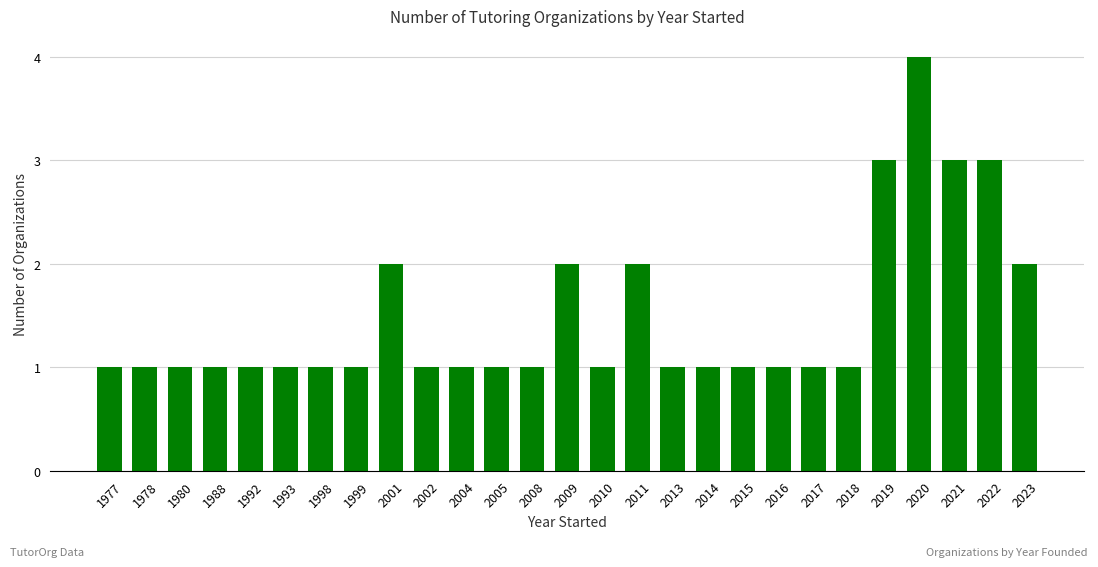

Reading left to right, list all the values displayed in this chart.

1	1	1	1	1	1	1	1	2	1	1	1	1	2	1	2	1	1	1	1	1	1	3	4	3	3	2